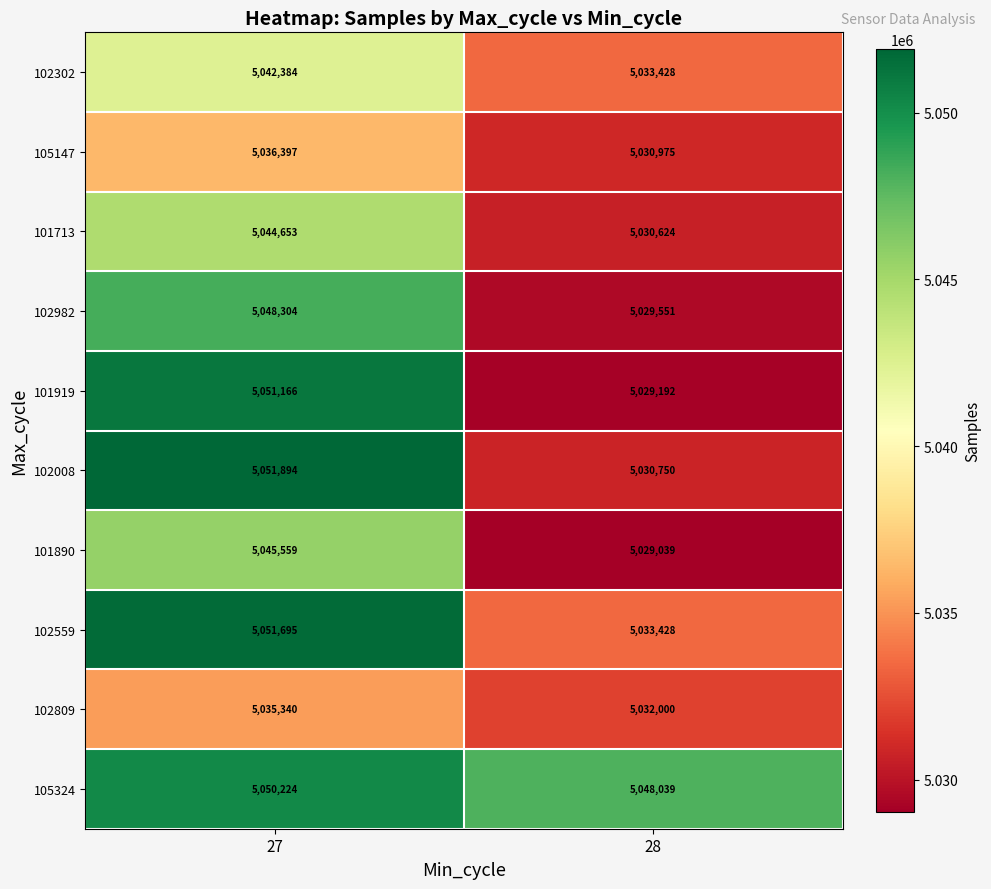

Which series has the largest total across all categories?

105324